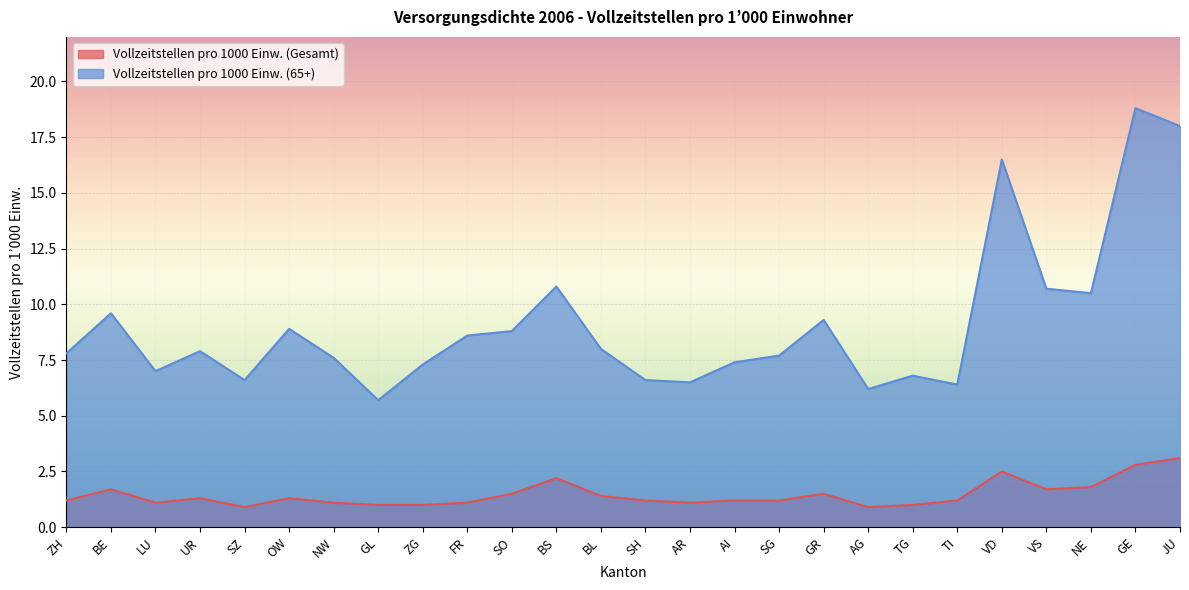

Which category has the lowest value across all series?

SZ